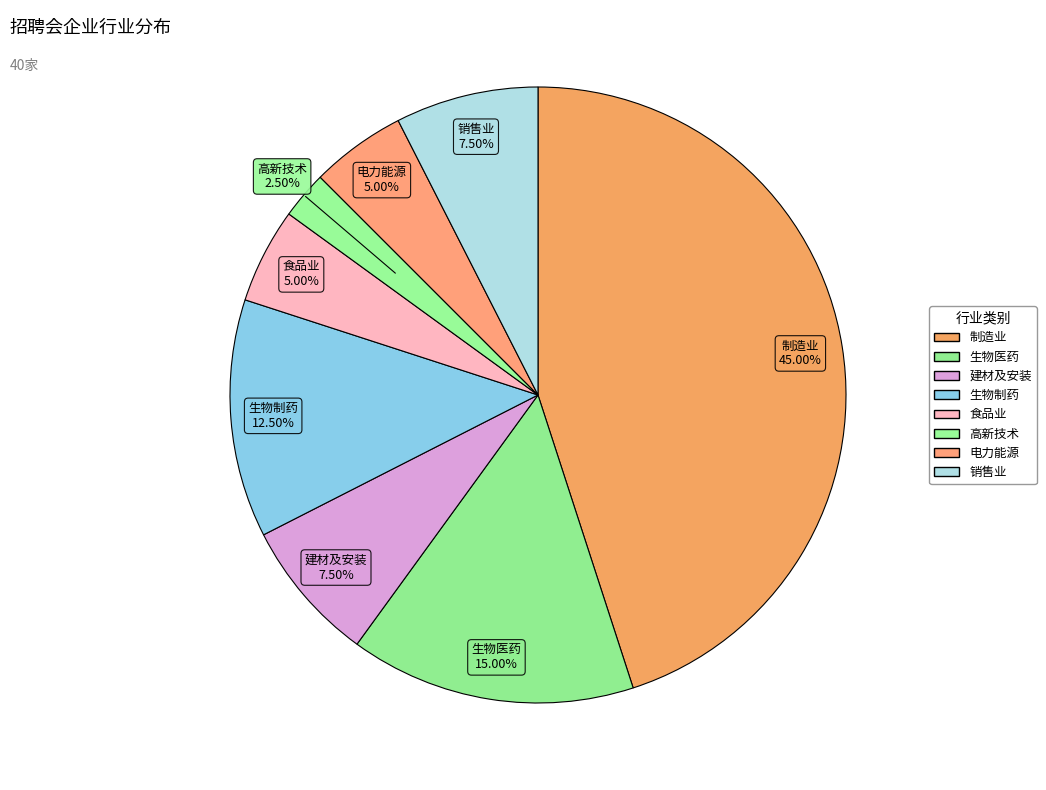

Is the sum of 制造业 and 电力能源 greater than half?

No